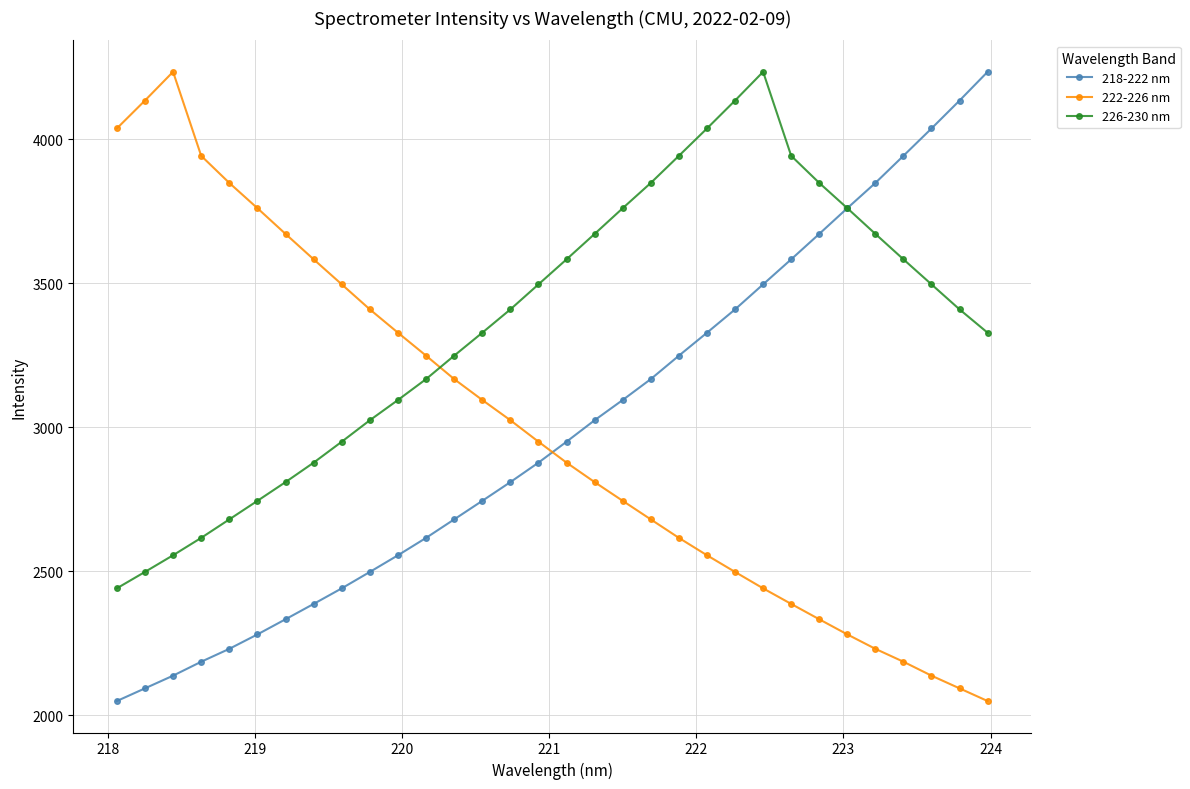

What is the minimum value for 222-226 nm?

2048.6